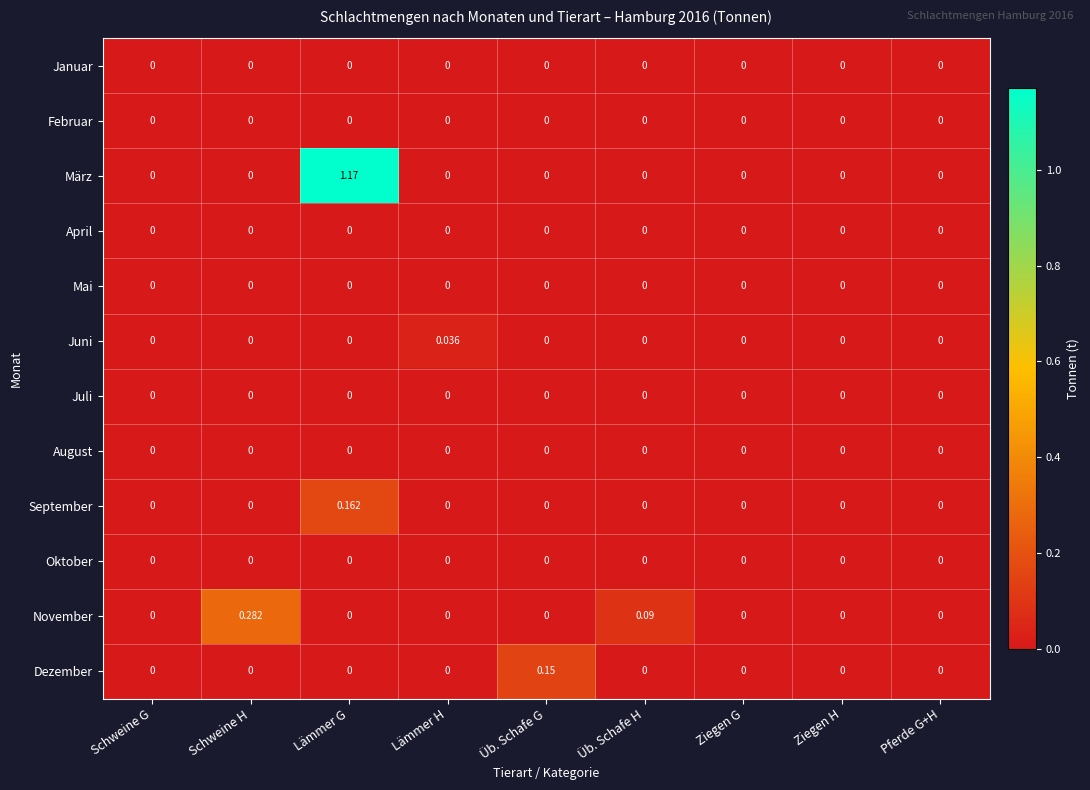

Which label corresponds to the largest value in the chart?

Lämmer G